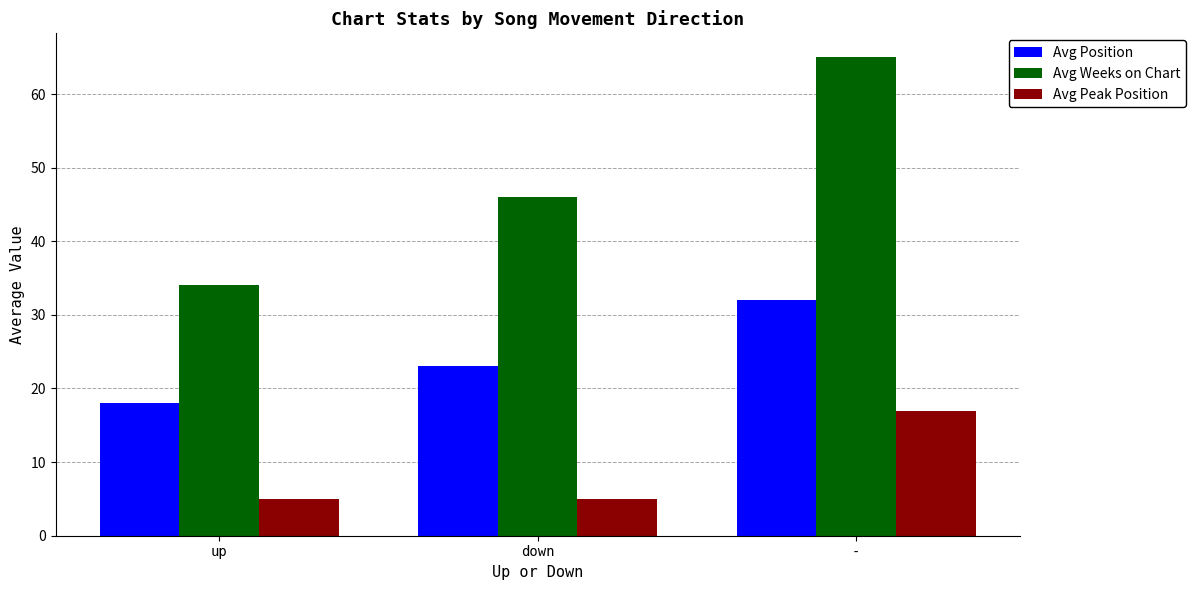

What is the difference between the maximum and second lowest values in the Avg Peak Position series?

12